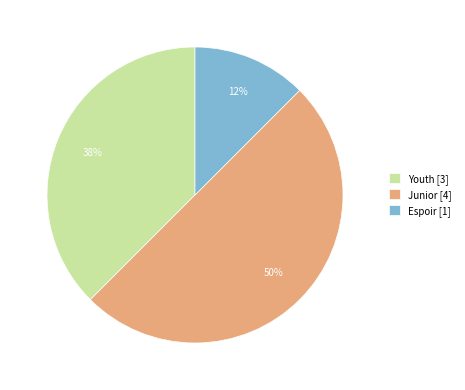

Does Youth [3] account for over 50% of the chart?

No